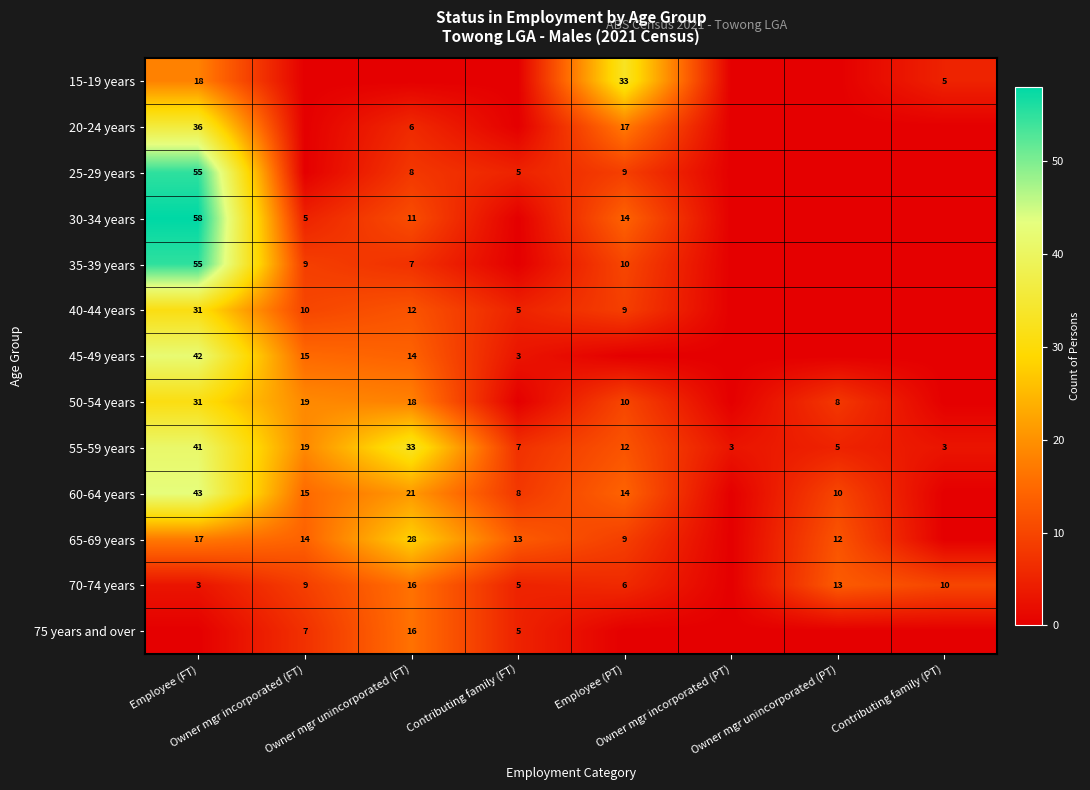

What is the difference between the second highest and minimum values in the 55-59 years series?

30